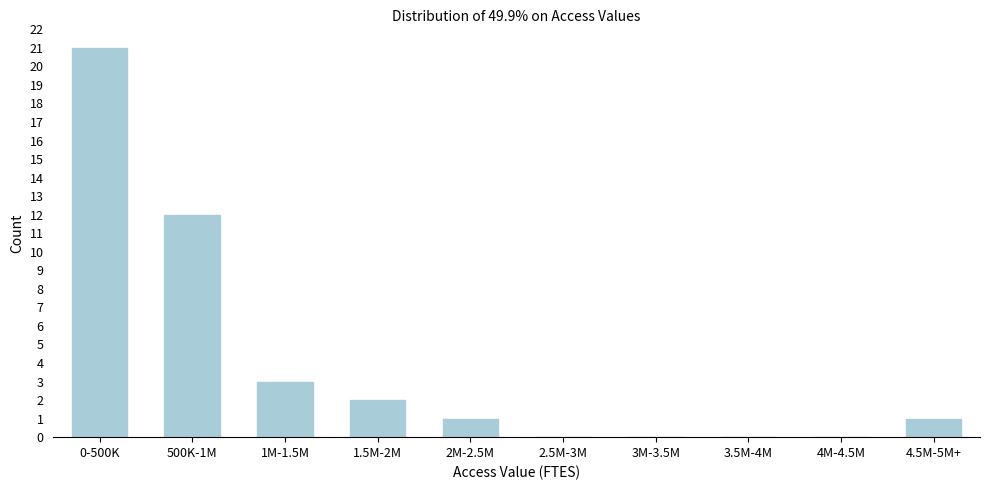

Reading right to left, extract all data points from this chart.

4.5M-5M+=1	4M-4.5M=0	3.5M-4M=0	3M-3.5M=0	2.5M-3M=0	2M-2.5M=1	1.5M-2M=2	1M-1.5M=3	500K-1M=12	0-500K=21